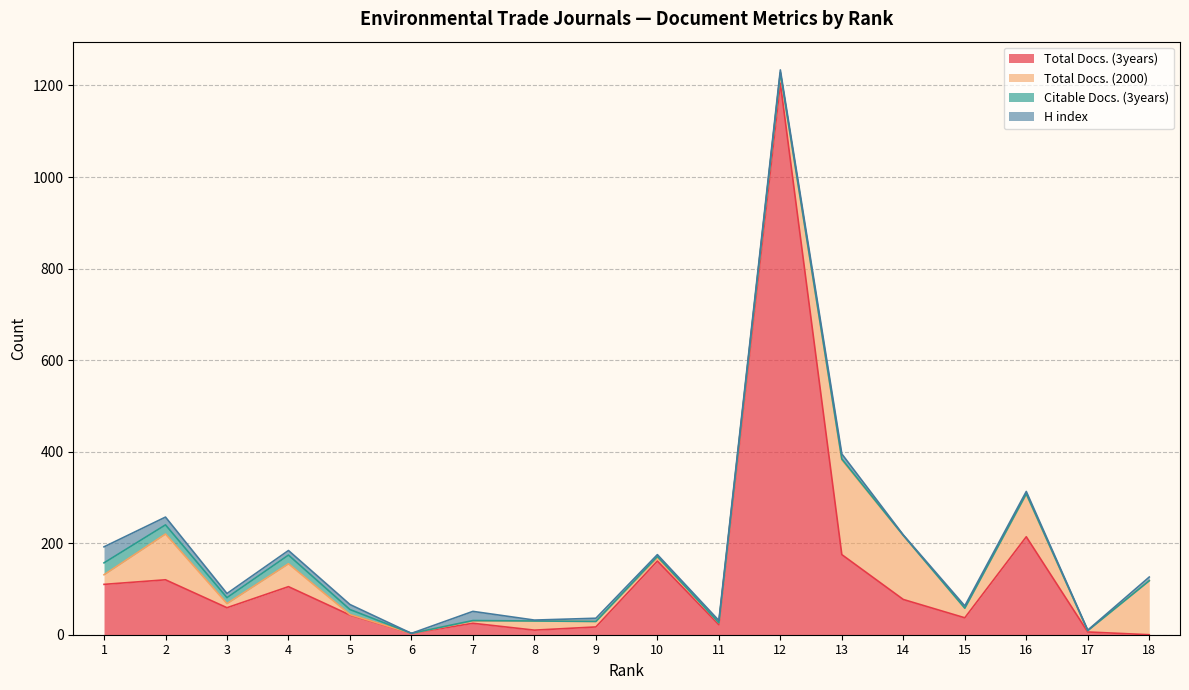

What is the value of the Total Docs. (3years) point at the 9th from the left?

17